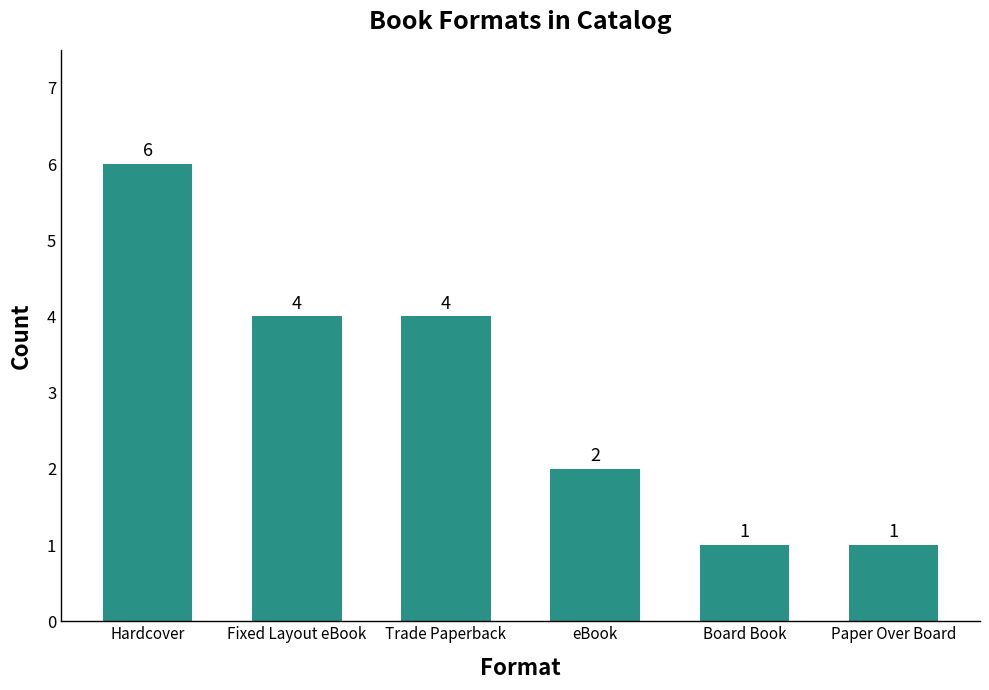

What is the average value?

3